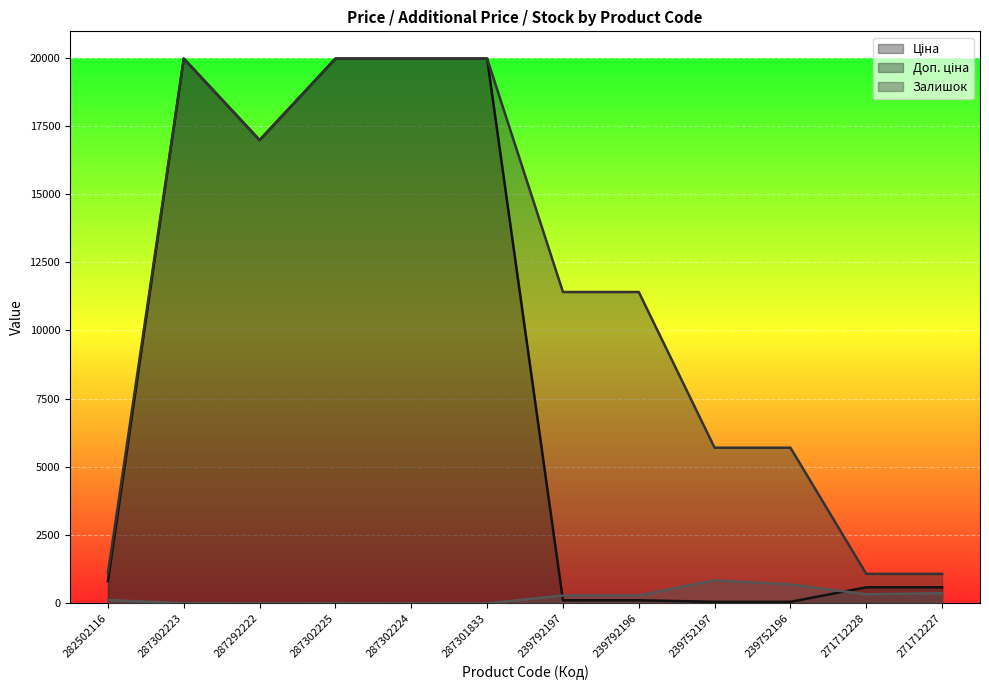

How many values in Залишок are above zero?

11